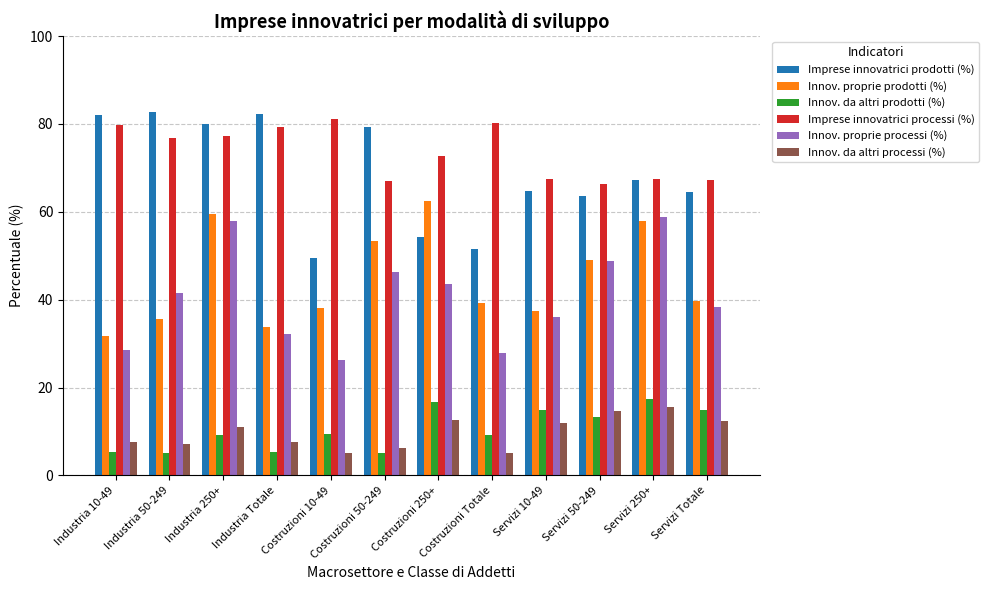

What is the difference between the maximum and minimum values in the Imprese innovatrici processi (%) series?

14.8